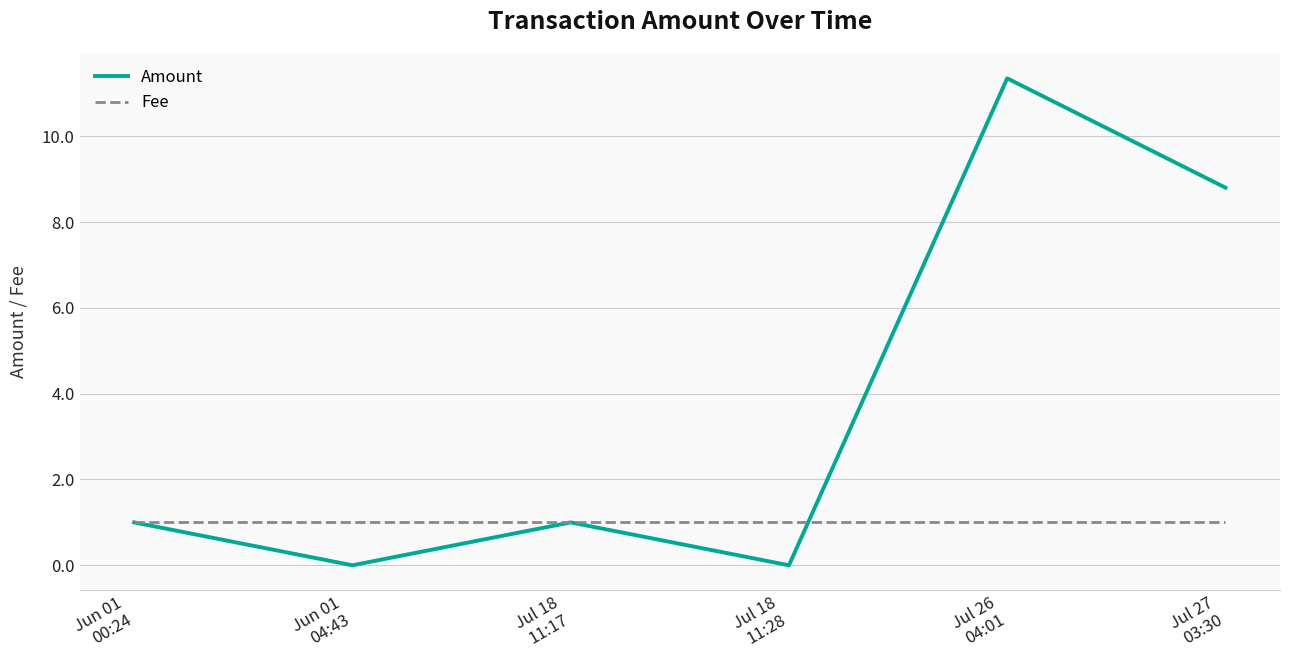

The Fee series shows 0.6 at Jul 18
11:17. True or false?

False